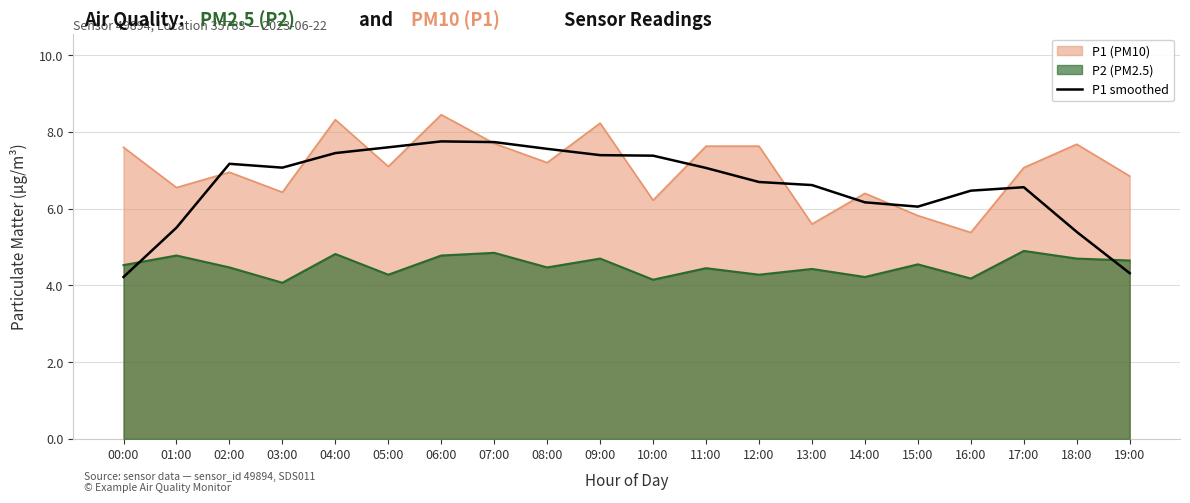

List the series in order of their overall mean, lowest first.

P2 (PM2.5), P1 smoothed, P1 (PM10)